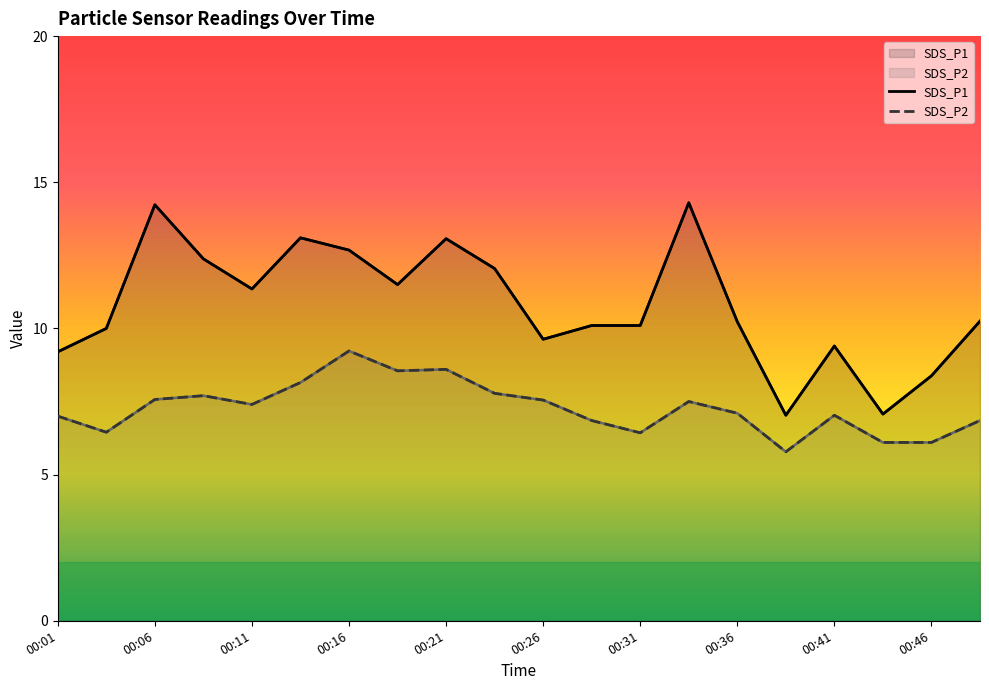

How many interior local valleys does the SDS_P2 series have?

5